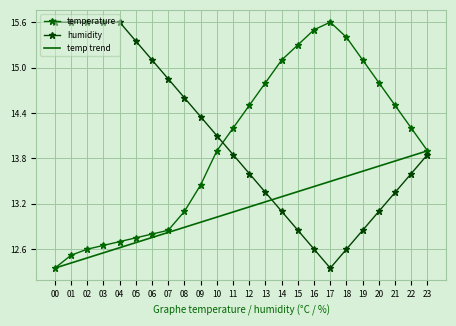

Which label corresponds to the largest value in the chart?

17